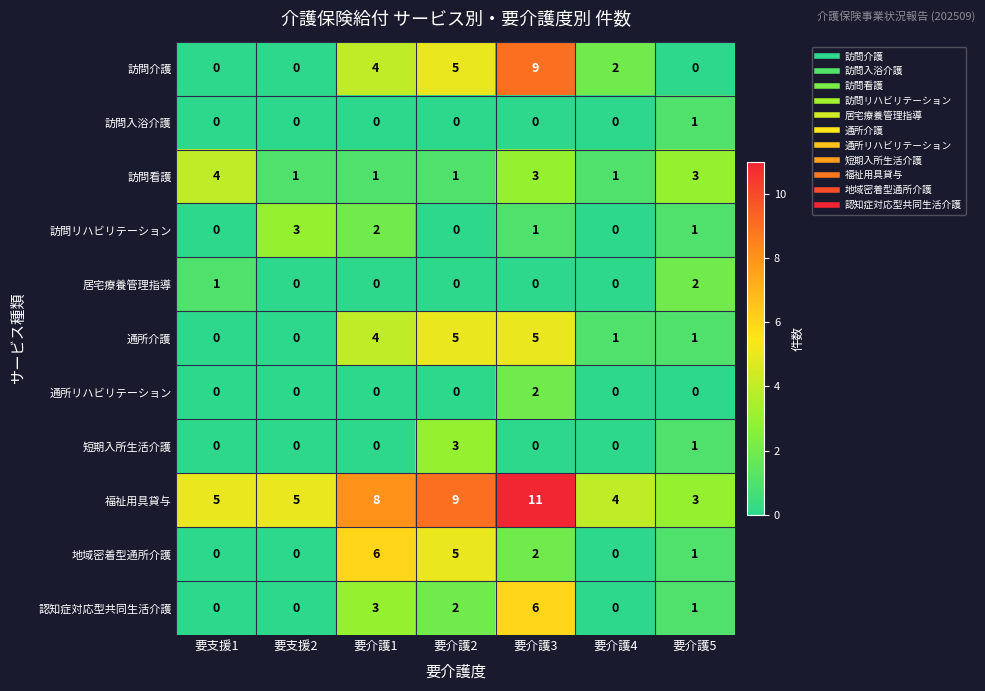

What is the total value across all series at 要介護4?

8